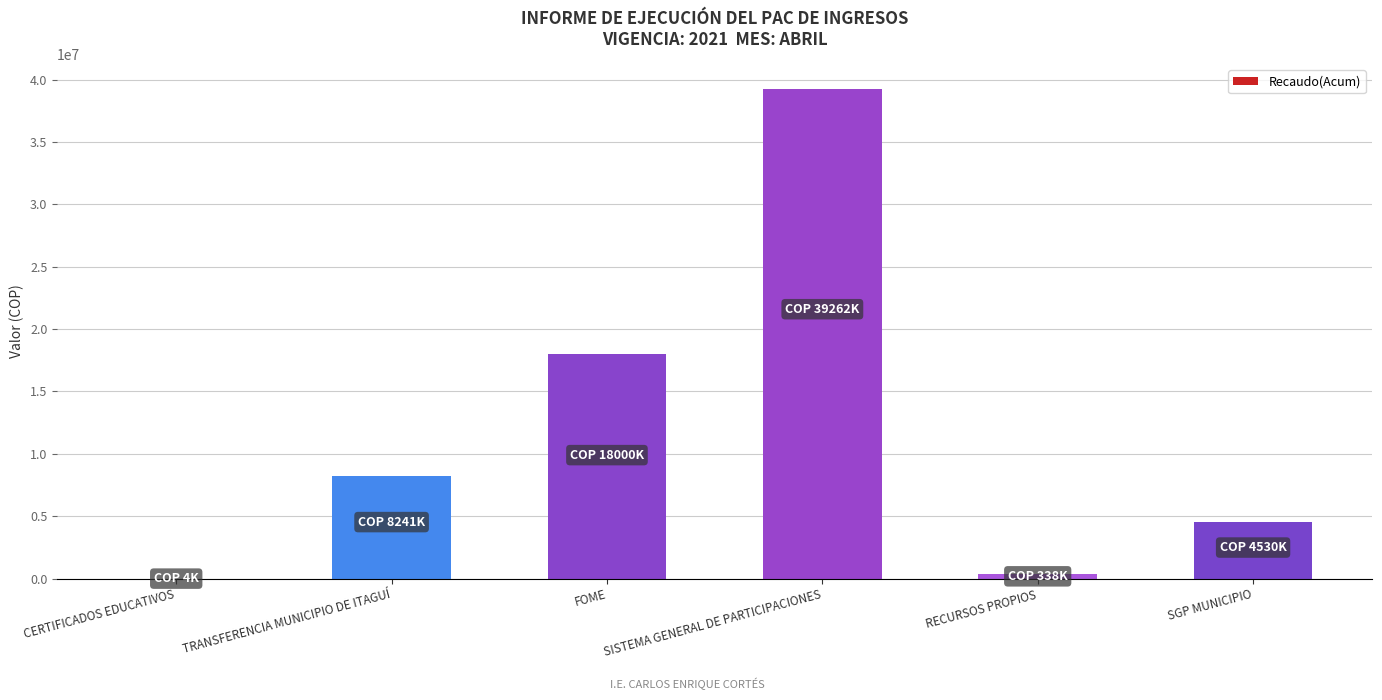

Which has a higher value, TRANSFERENCIA MUNICIPIO DE ITAGUÍ or CERTIFICADOS EDUCATIVOS?

TRANSFERENCIA MUNICIPIO DE ITAGUÍ